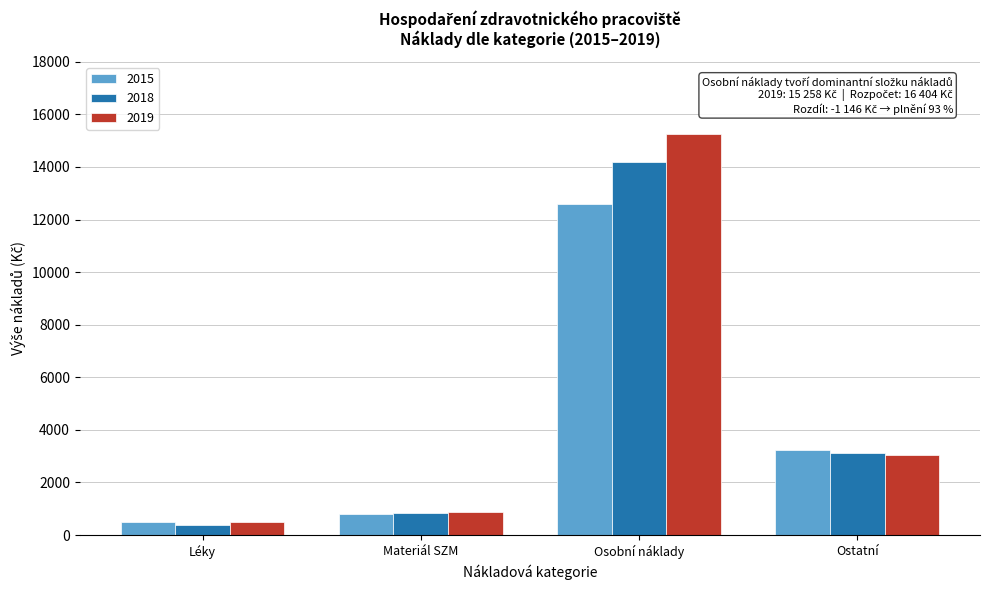

Reading left to right, what are all the values shown in this chart?

2015: Léky=503.2	Materiál SZM=784.2	Osobní náklady=12605.4	Ostatní=3217.1
2018: Léky=398.4	Materiál SZM=826.8	Osobní náklady=14194.4	Ostatní=3122.7
2019: Léky=498.1	Materiál SZM=879.7	Osobní náklady=15258.7	Ostatní=3060.1